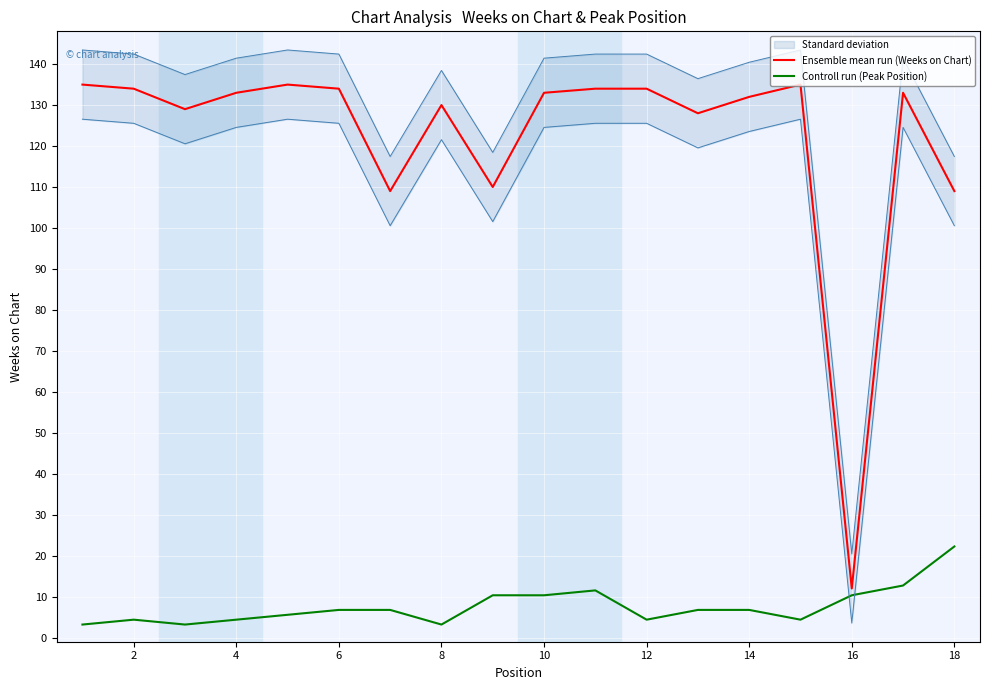

What is the maximum value for Ensemble mean run (Weeks on Chart)?

135.0